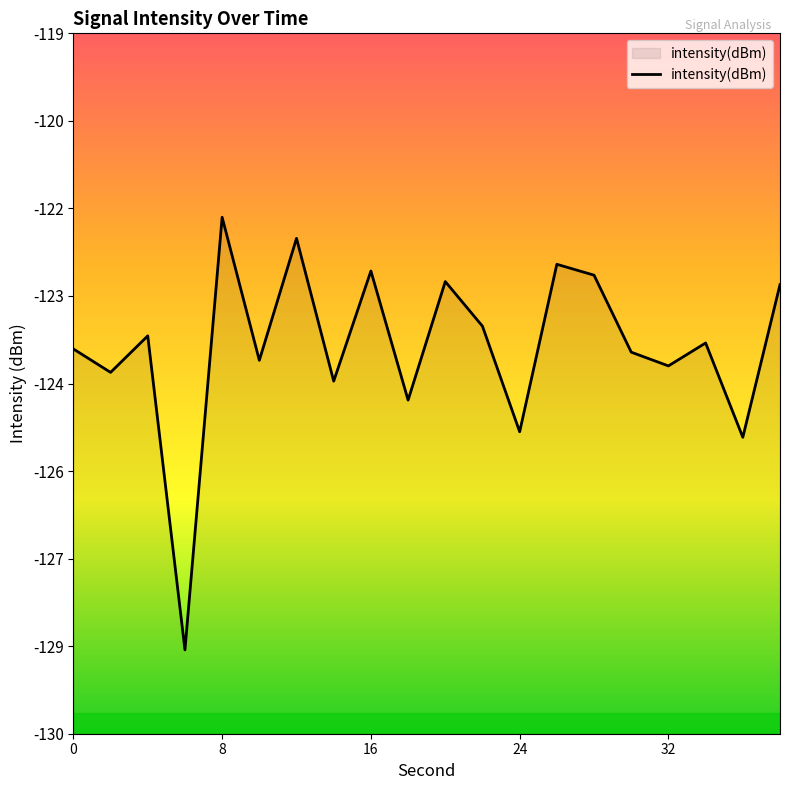

How many points are higher than both their immediate neighbors (excluding endpoints)?

7